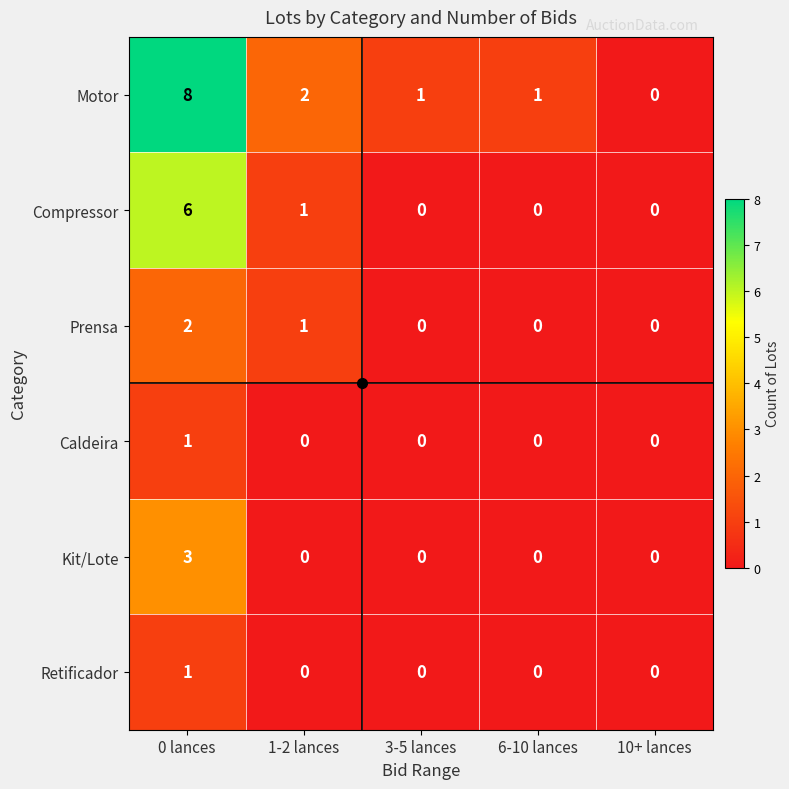

Count the Prensa values in the range 0 to 1.

4